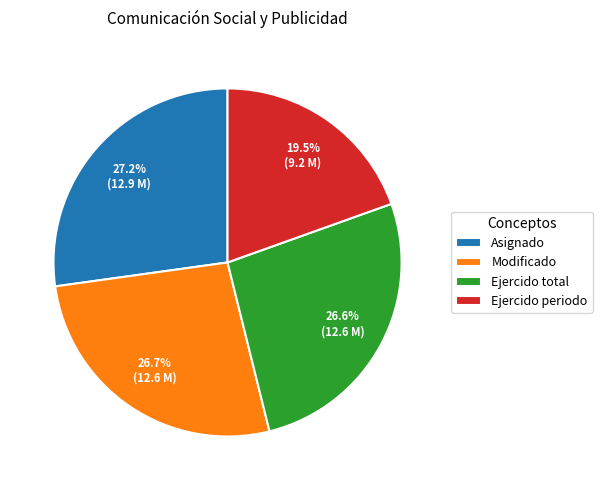

How much of the chart is everything except Ejercido total?

73.4%